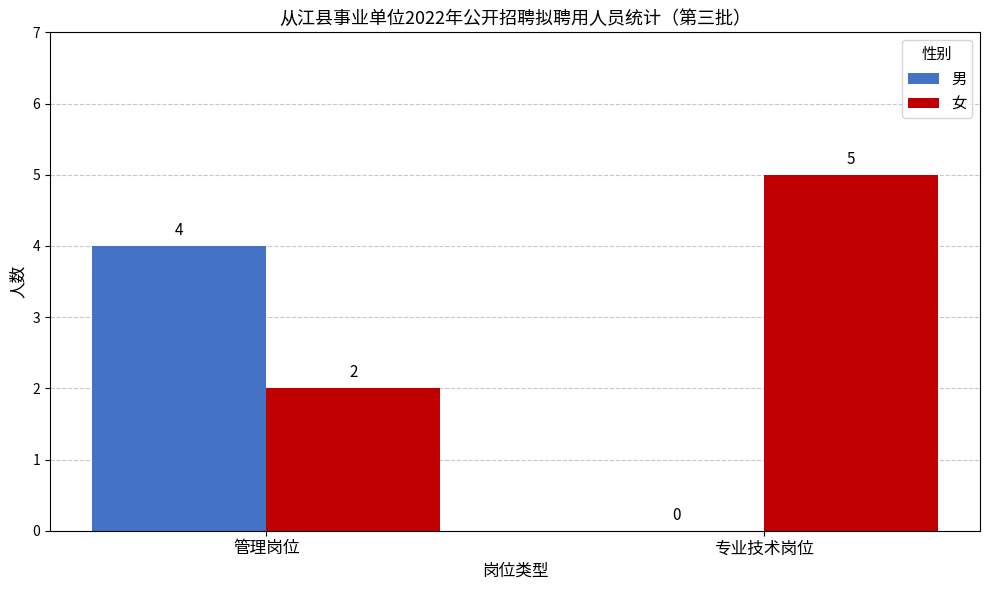

Which series has the largest total across all categories?

女